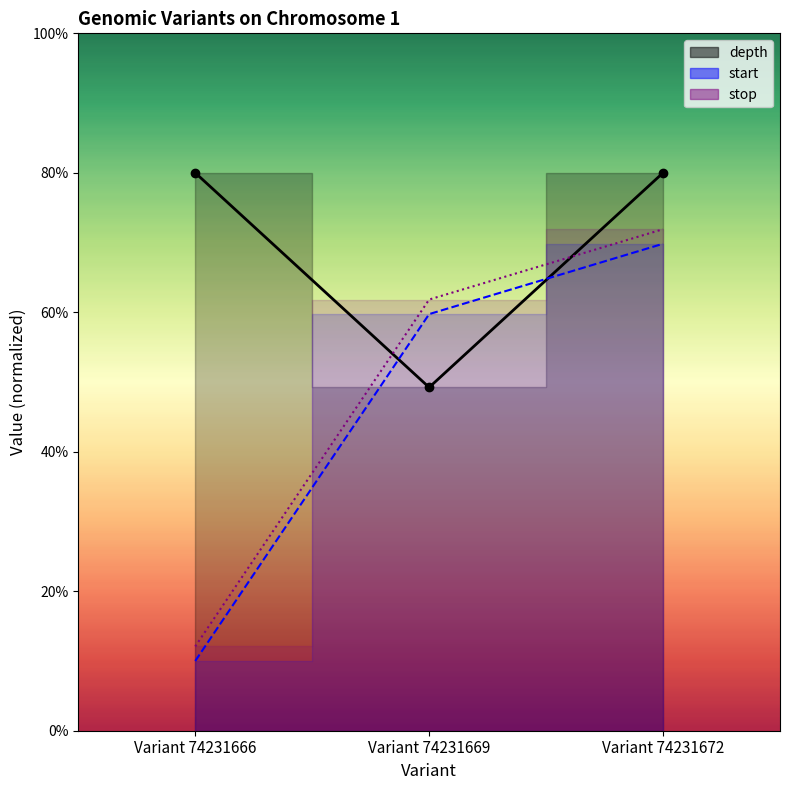

What is the difference between the highest and lowest values at Variant 74231669?

12.6